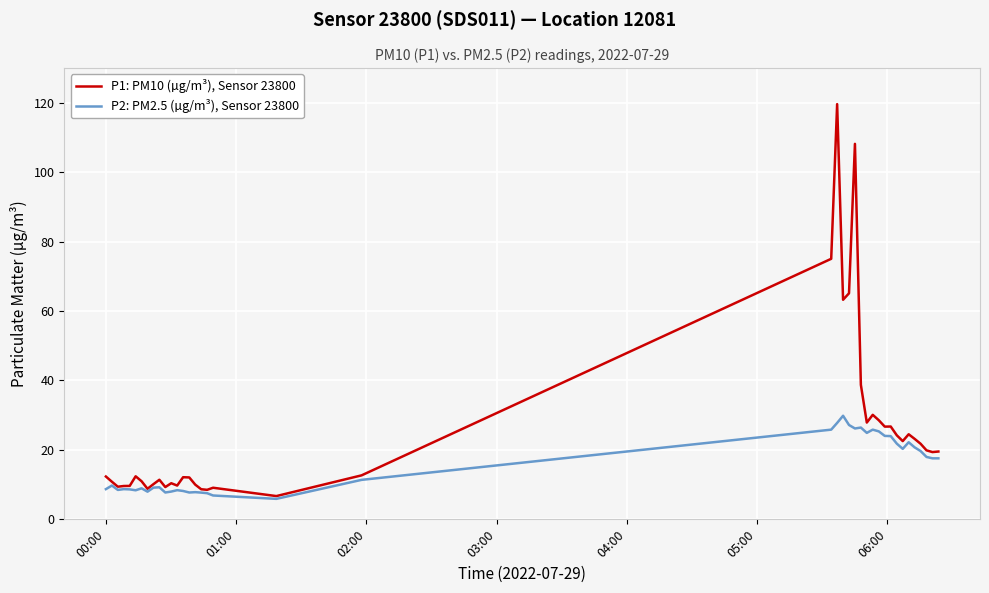

Which series has the largest total across all categories?

P1: PM10 (µg/m³), Sensor 23800